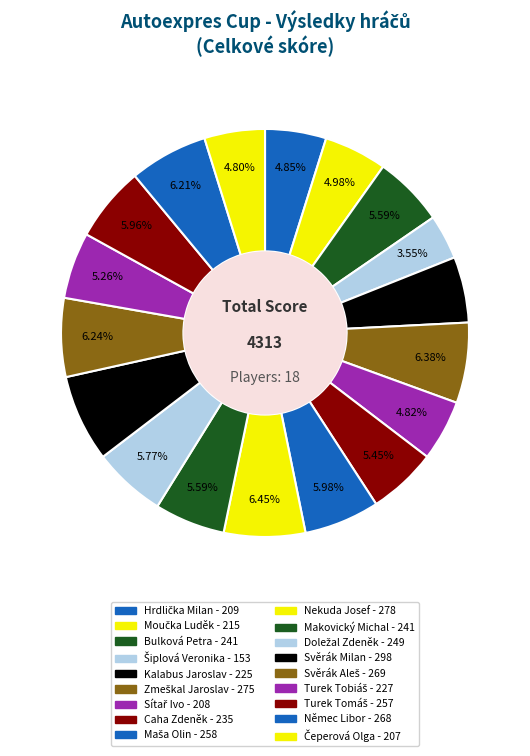

Between Turek Tobiáš and Doležal Zdeněk, which is larger?

Doležal Zdeněk